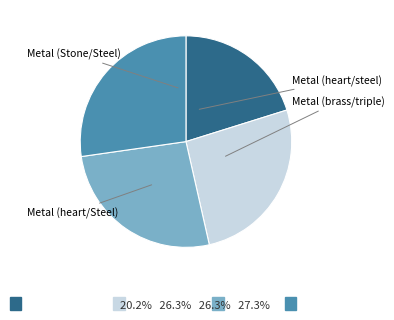

Is the sum of Metal (brass/triple) and Metal (heart/Steel) greater than half?

Yes